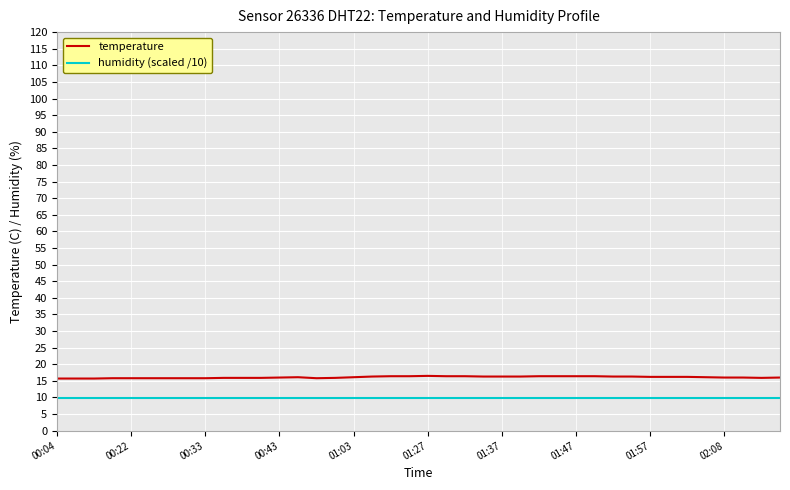

True or false: temperature and humidity (scaled /10) intersect in this chart.

False